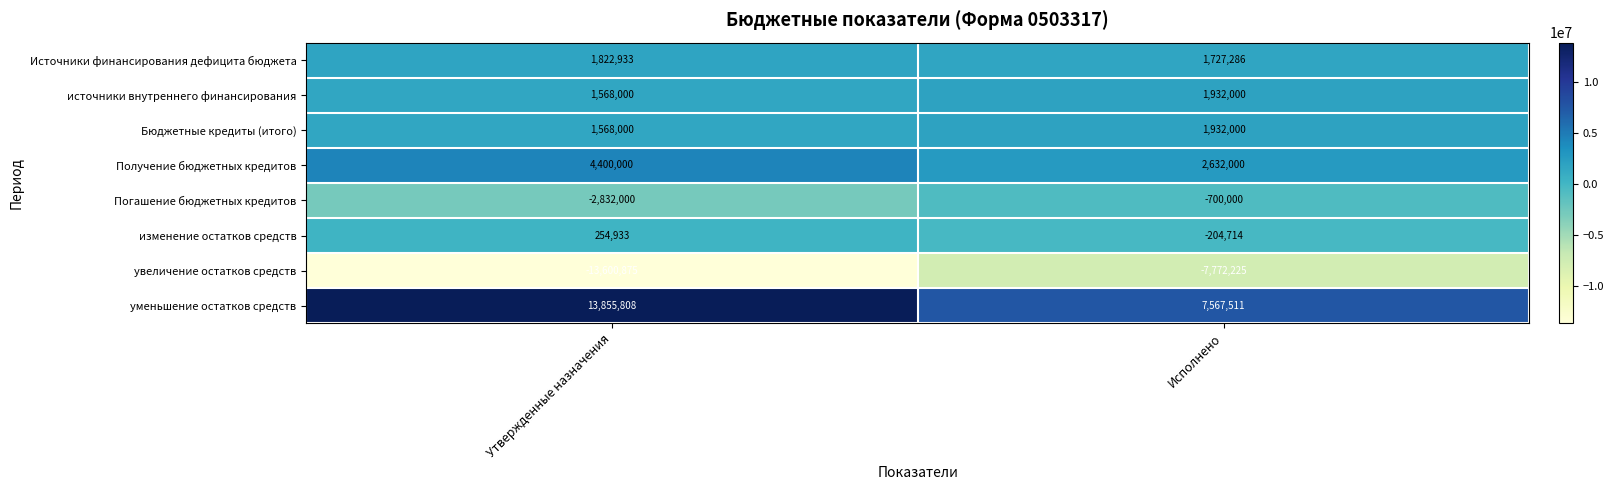

Where is изменение остатков средств nearest to the value 25109?

Исполнено